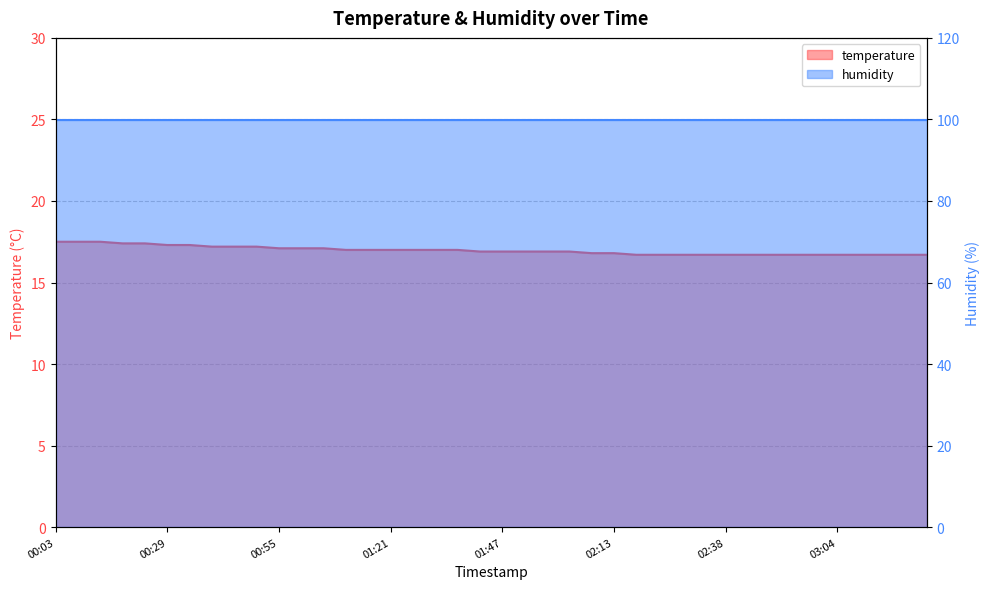

What is the difference between the second highest and second lowest values?

0.8